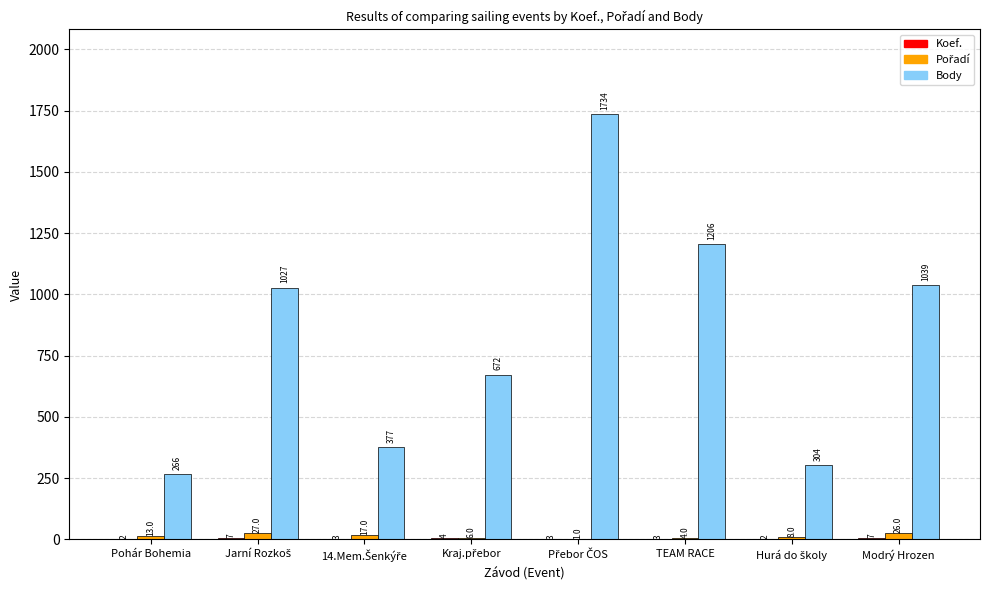

Which series has the largest total across all categories?

Body